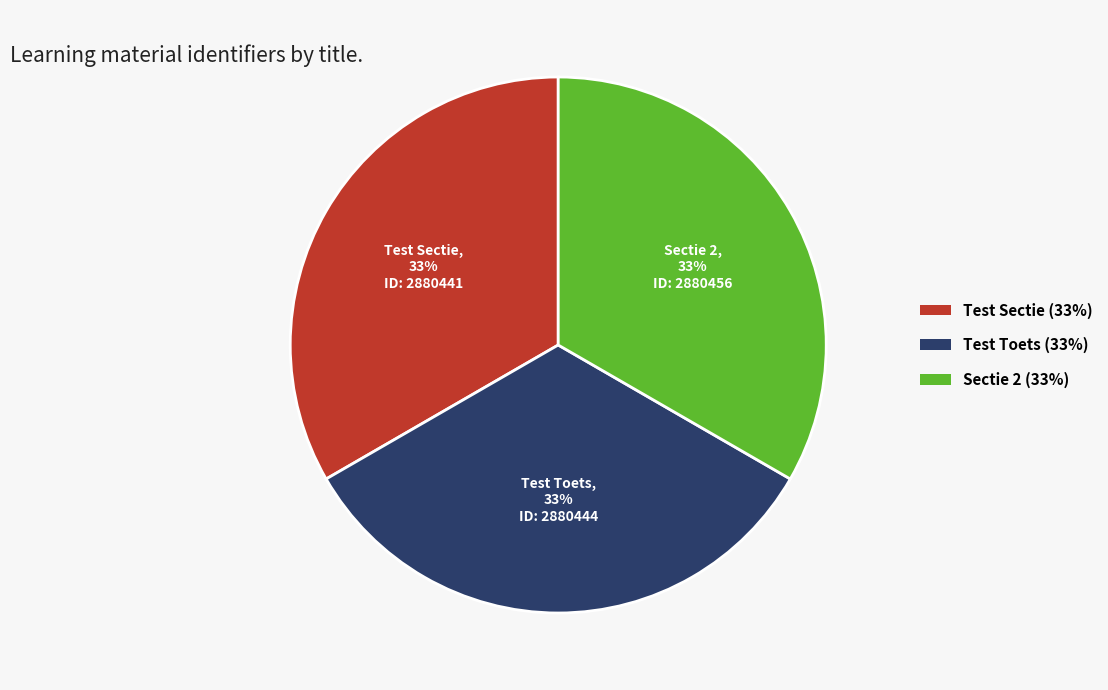

What is the ratio of the value at Sectie 2 to the value at Test Toets?

1.0